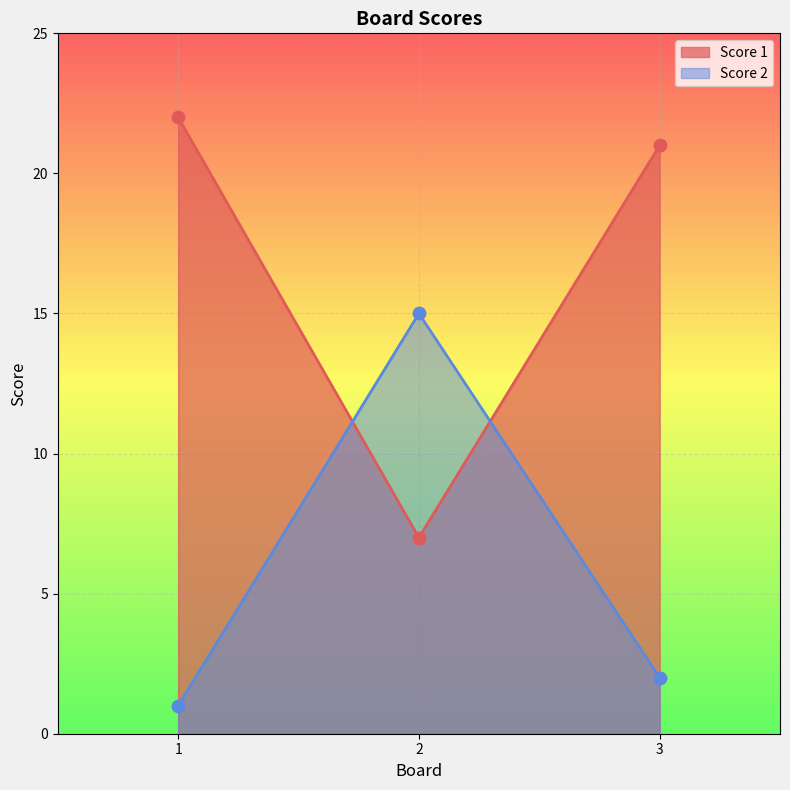

At how many categories does at least one series exceed 11?

3